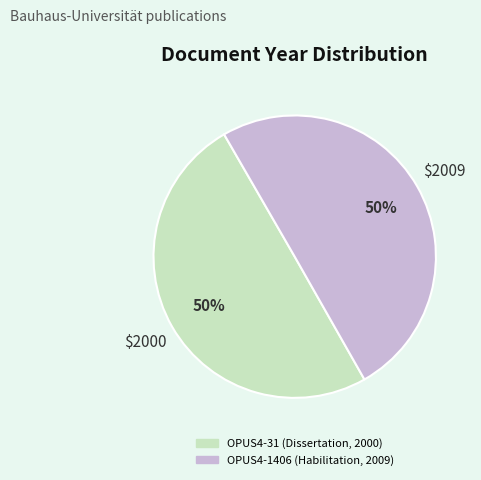

How many segments does this pie chart have?

2